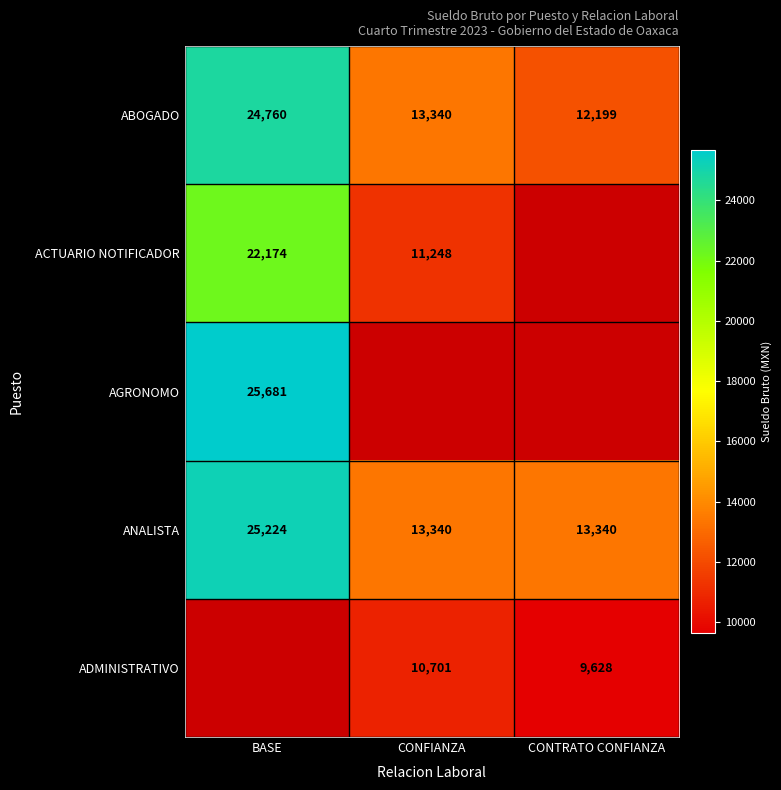

Is it true that ADMINISTRATIVO equals 6618.4 at CONFIANZA?

False